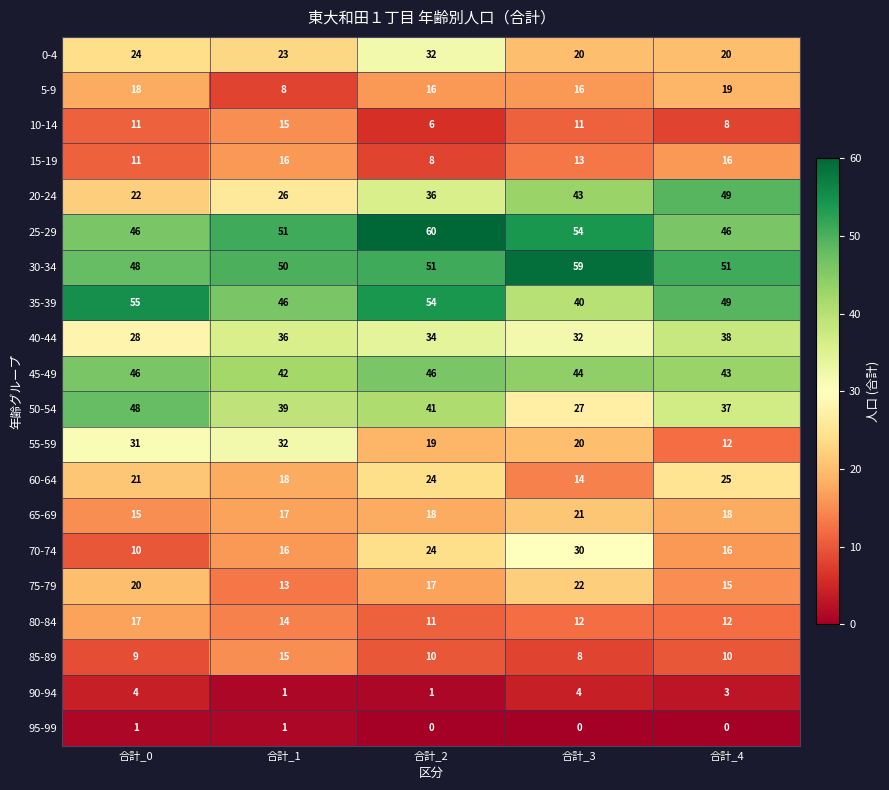

What is the approximate value of 40-44 at 合計_3, to the nearest 10?

30